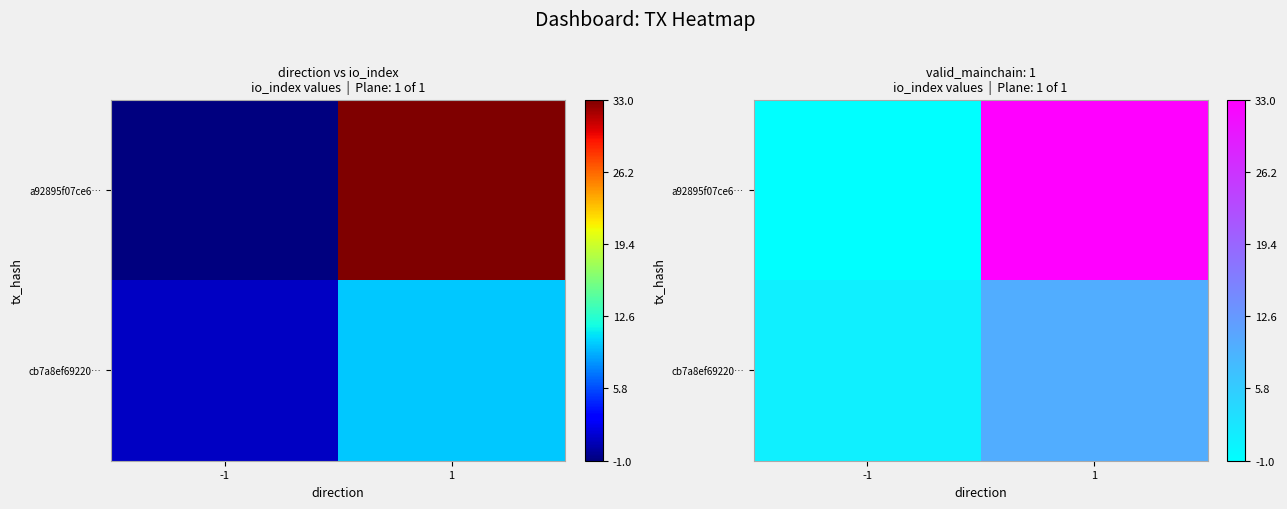

At how many categories does at least one series exceed 0?

2